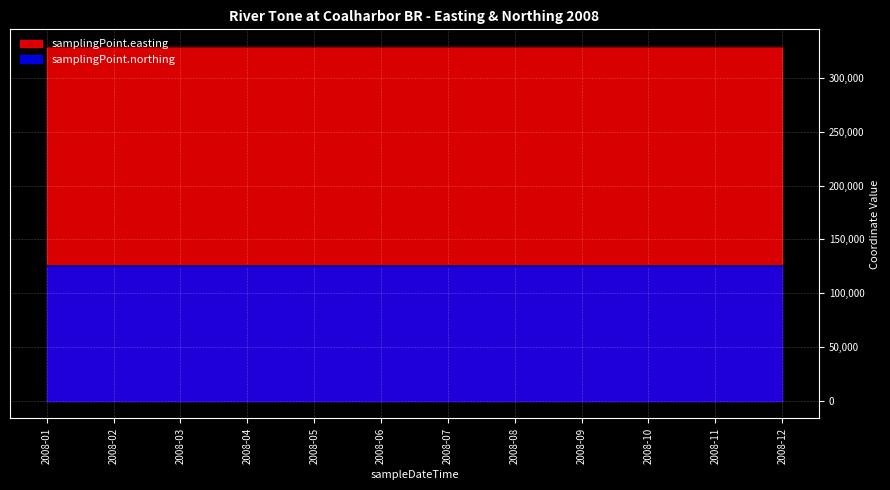

The value of samplingPoint.easting at 2008-06 is 328931. True or false?

True